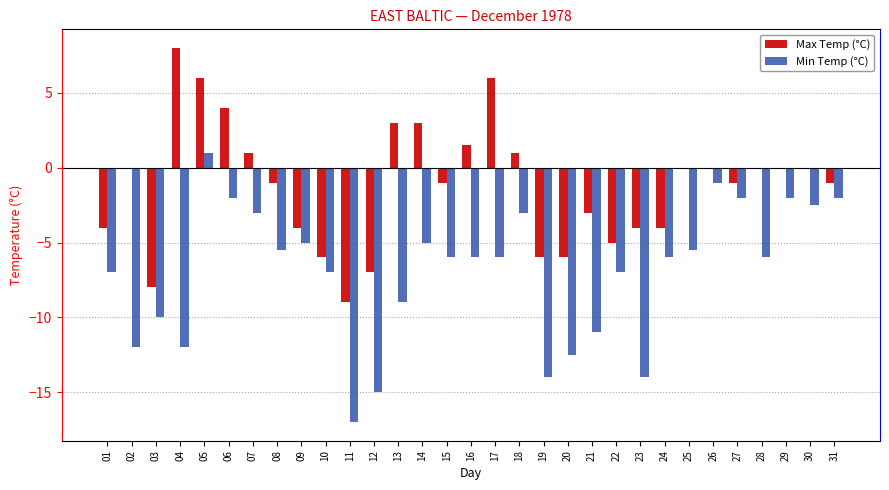

Is it true that Min Temp (°C) equals -1.4 at 07?

False